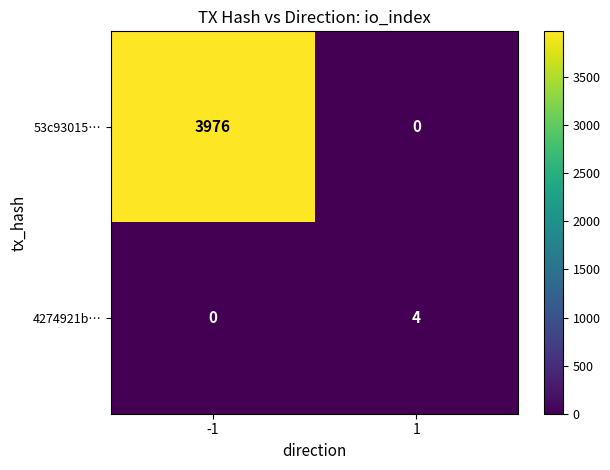

Which series has the largest range (max minus min)?

53c93015…